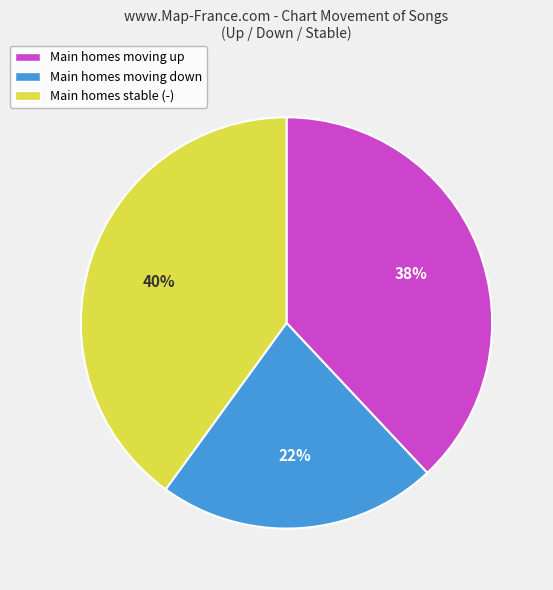

Which has a higher value, Main homes moving down or Main homes moving up?

Main homes moving up